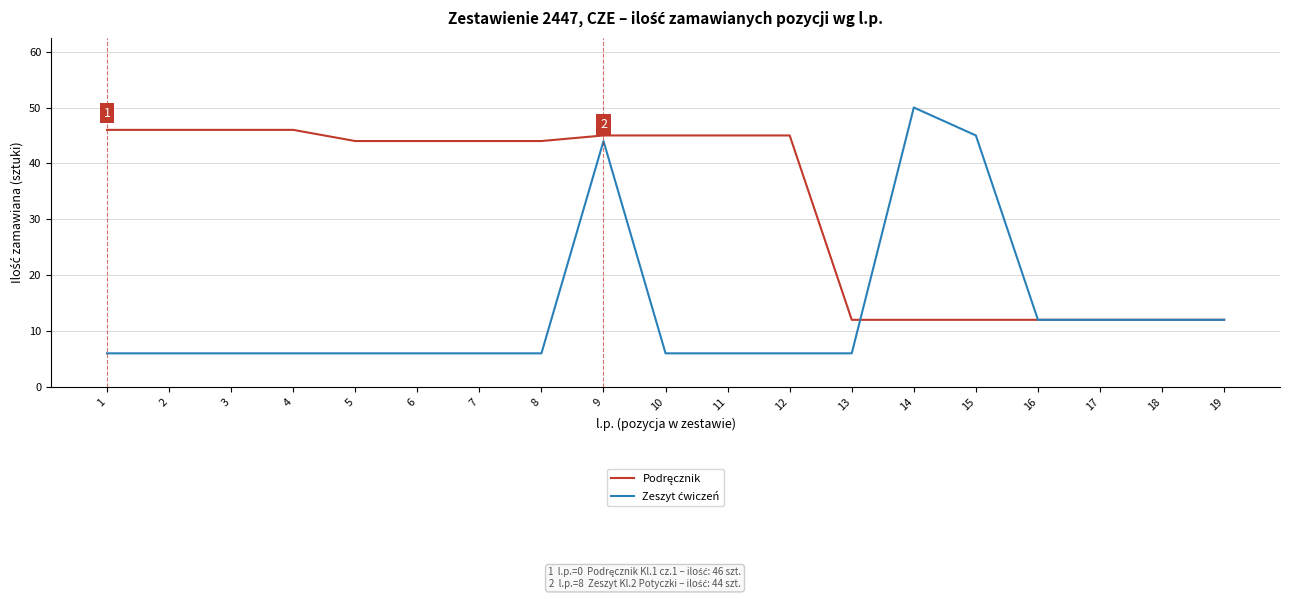

What is the spread (max minus min) of values at 11?

39